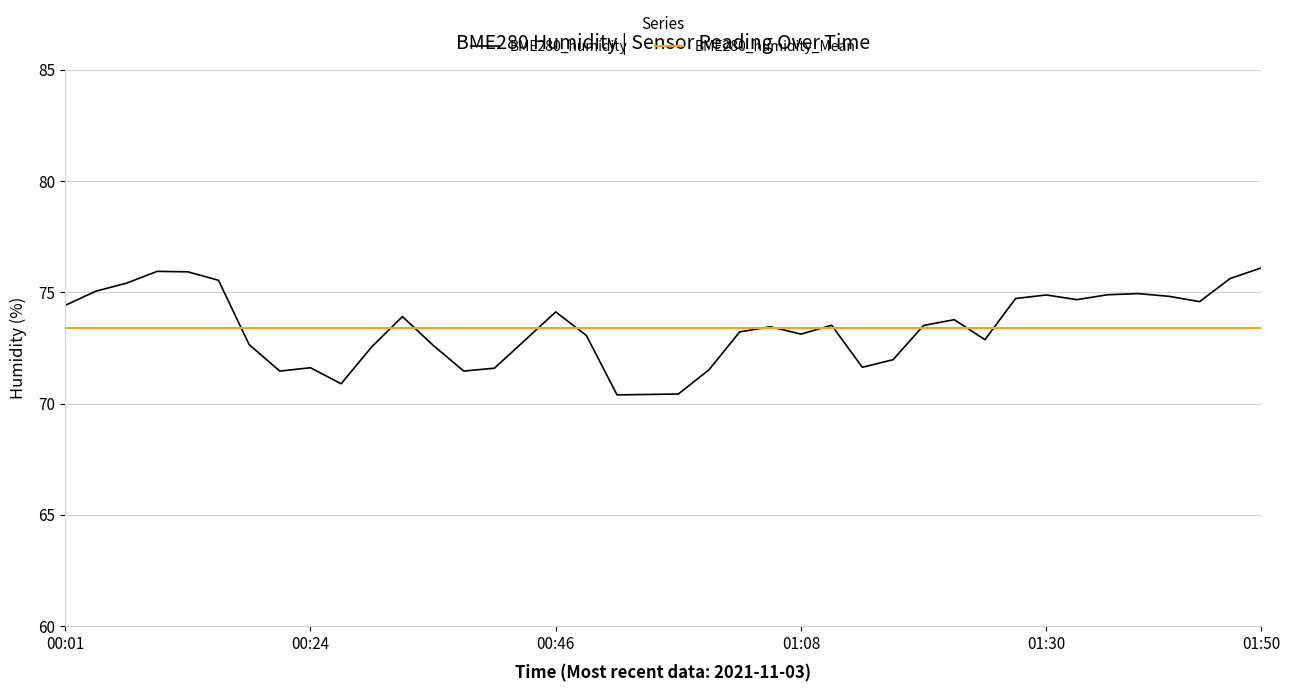

What is the difference between the values at 2021/11/03 01:05:22 and 2021/11/03 00:40:35?

1.9